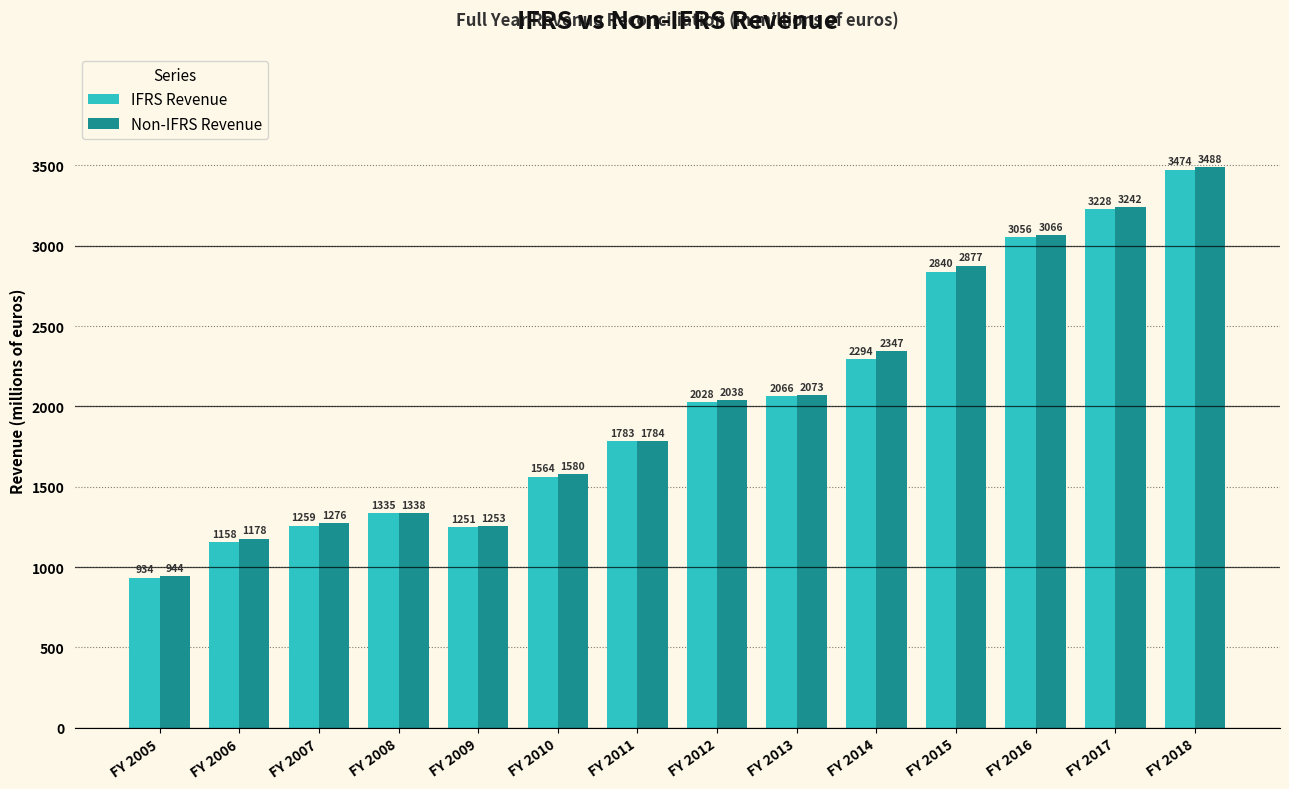

What is the maximum value for IFRS Revenue?

3474.3